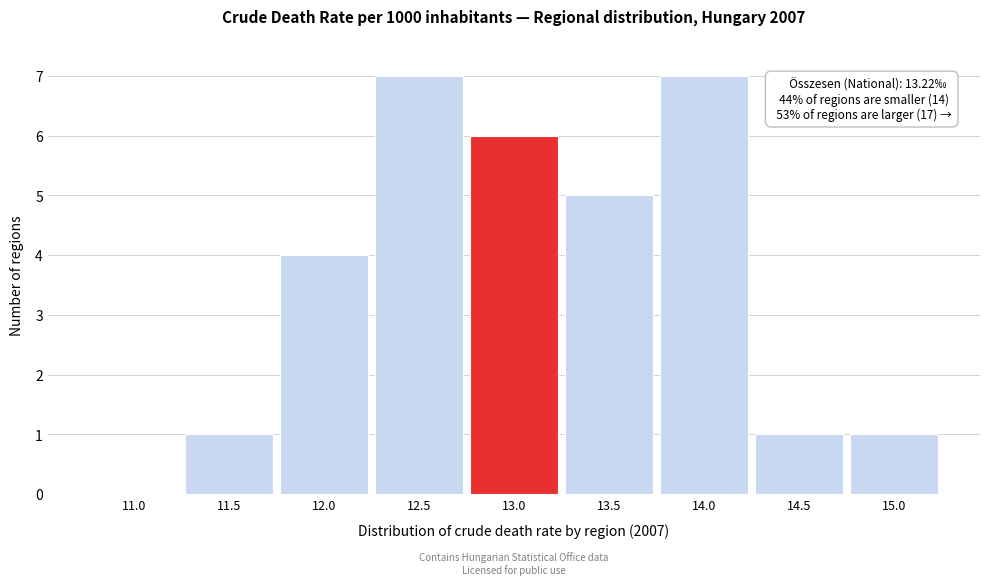

Reading left to right, extract all data points from this chart.

11.0=0	11.5=1	12.0=4	12.5=7	13.0=6	13.5=5	14.0=7	14.5=1	15.0=1